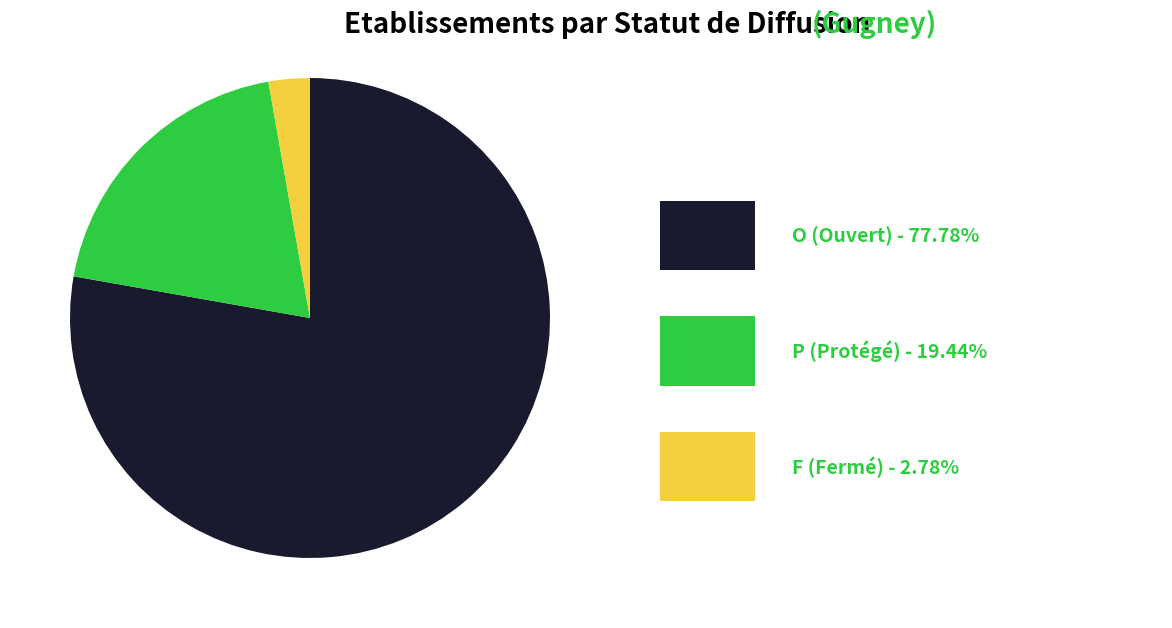

Count the number of slices in the pie.

3